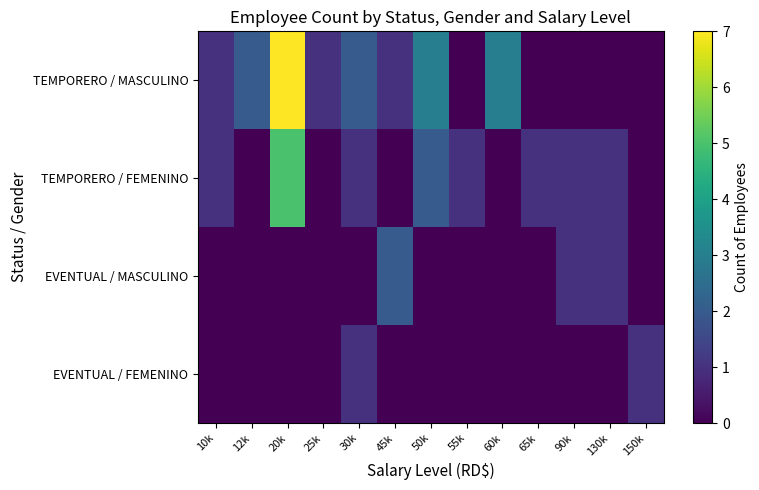

Which has a higher value, 20k or 12k?

20k